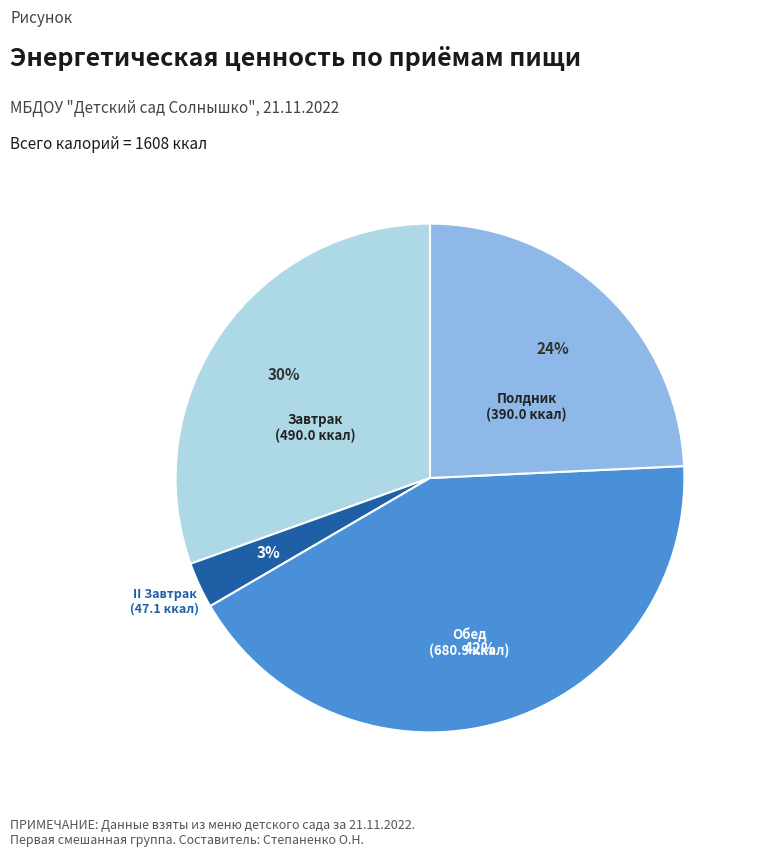

To the nearest percent, what is the combined percentage of Обед and Завтрак?

73%